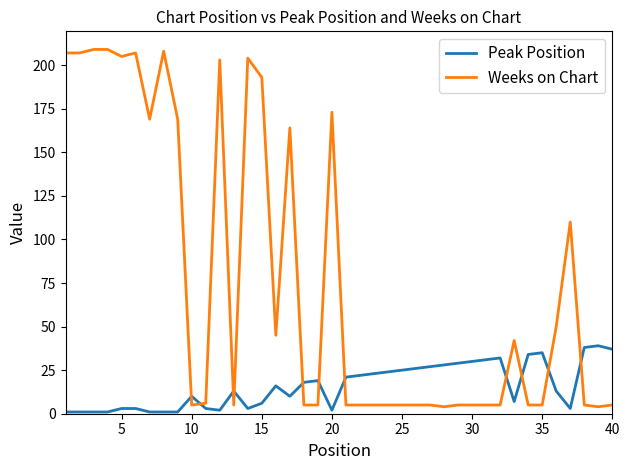

Which series has the largest total across all categories?

Weeks on Chart